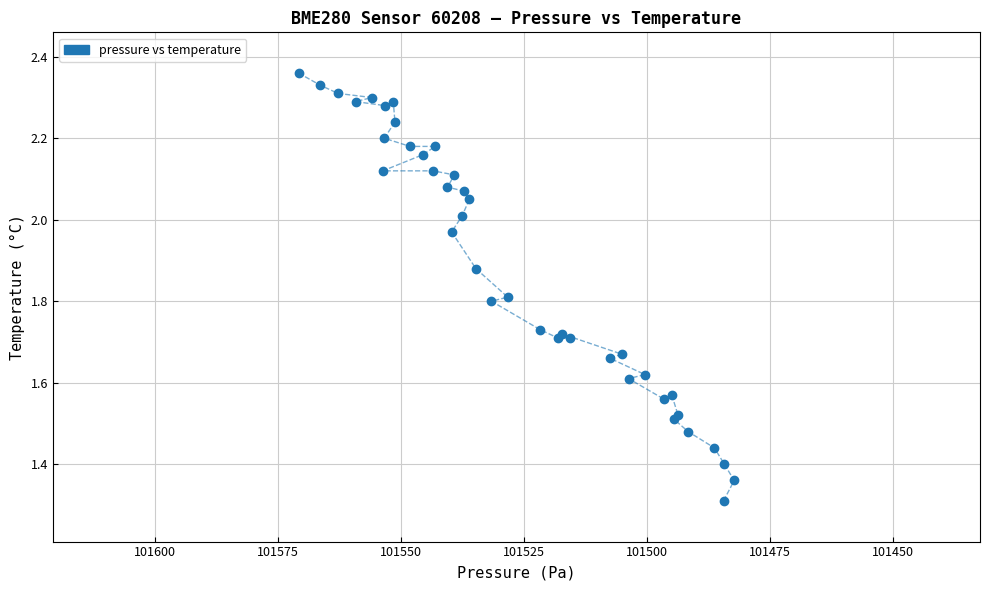

What Y value in the scatter plot is closest to 1?

1.3